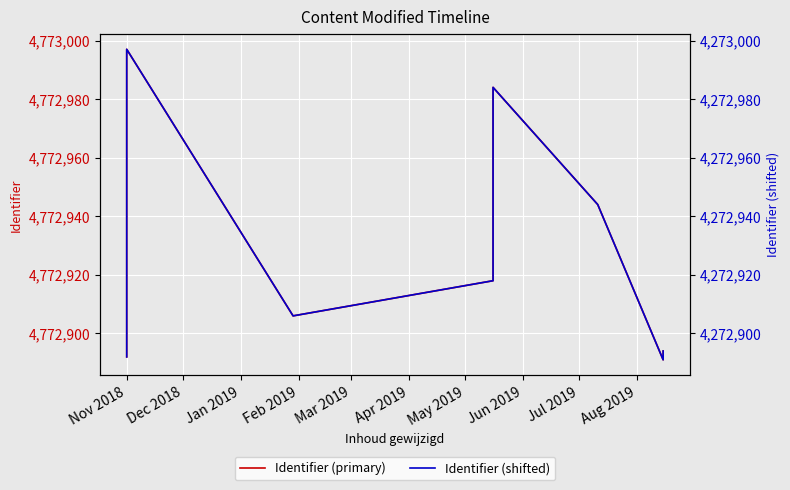

Between Jan 2019 and Apr 2019, which is larger?

Jan 2019